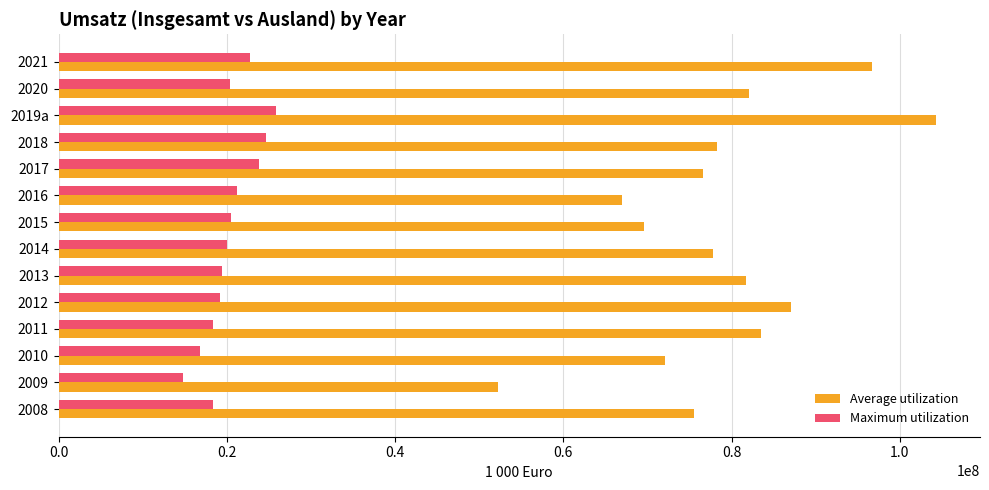

Which category has the highest value in the Maximum utilization series?

2019a